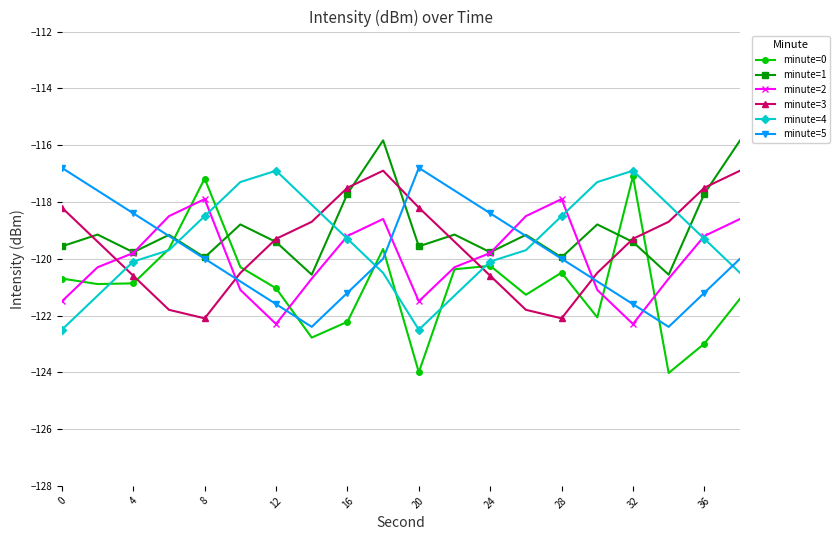

What is the greatest value displayed?

-115.8